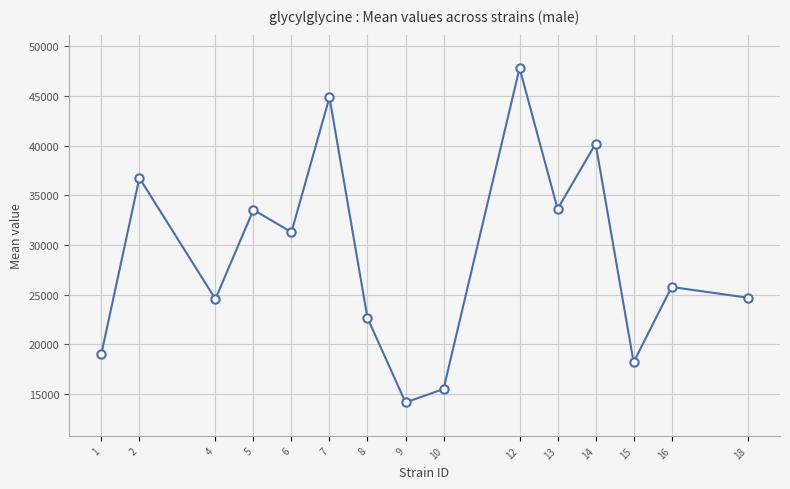

Where does the data first go above 25761?

2